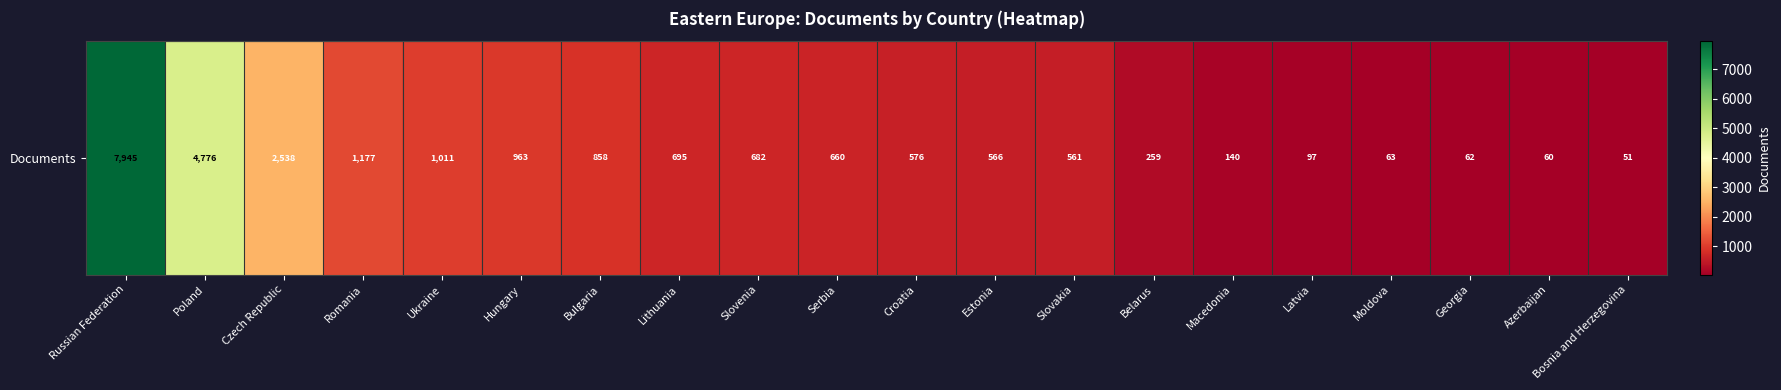

Reading left to right, transcribe all the data shown in this chart.

7945	4776	2538	1177	1011	963	858	695	682	660	576	566	561	259	140	97	63	62	60	51